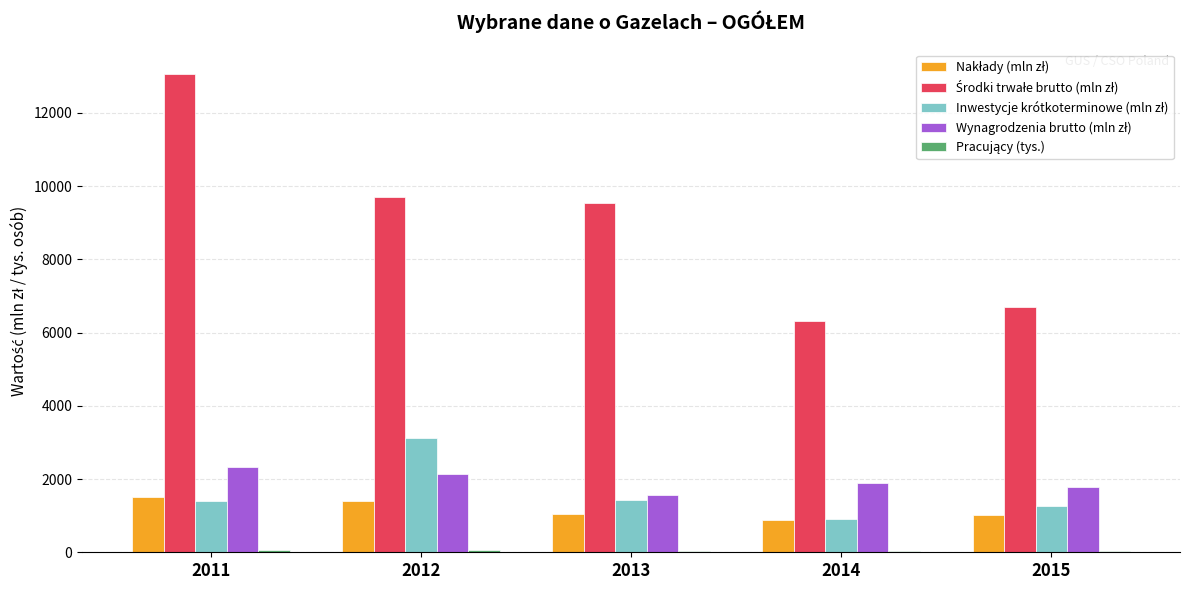

At which category is the sum across all series the highest?

2011